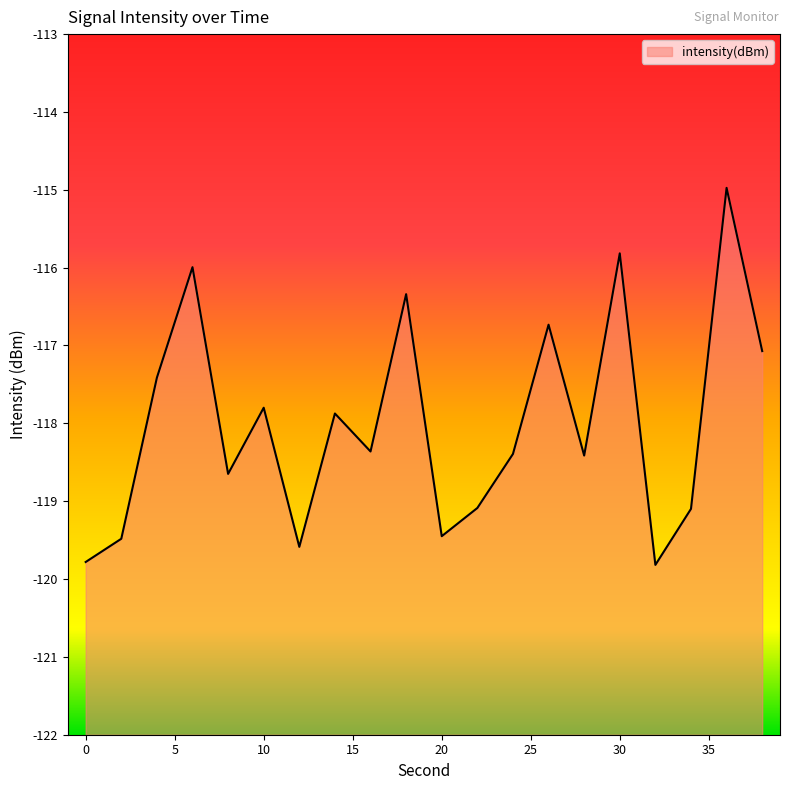

At which category does the chart reach its minimum across all series?

32